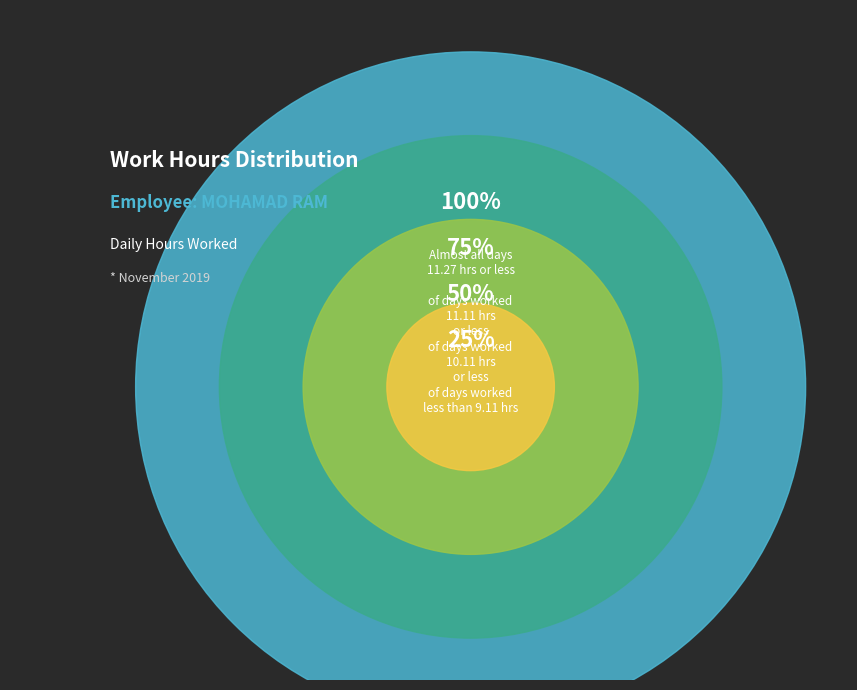

Does Day 15 account for over 50% of the chart?

No